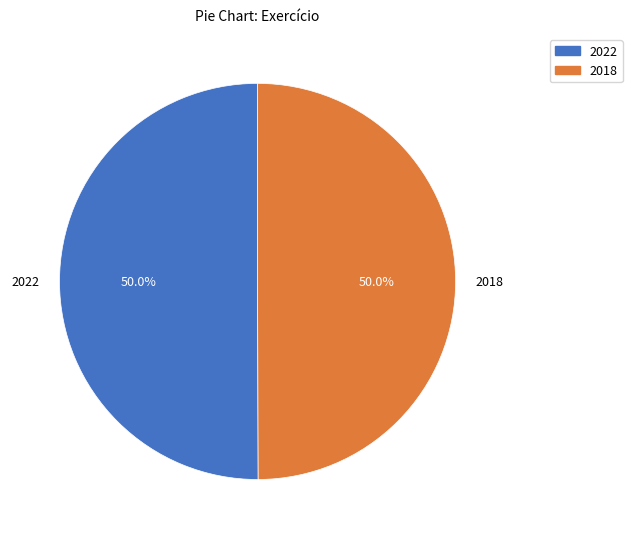

True or false: 2018 accounts for 50% of the total.

True